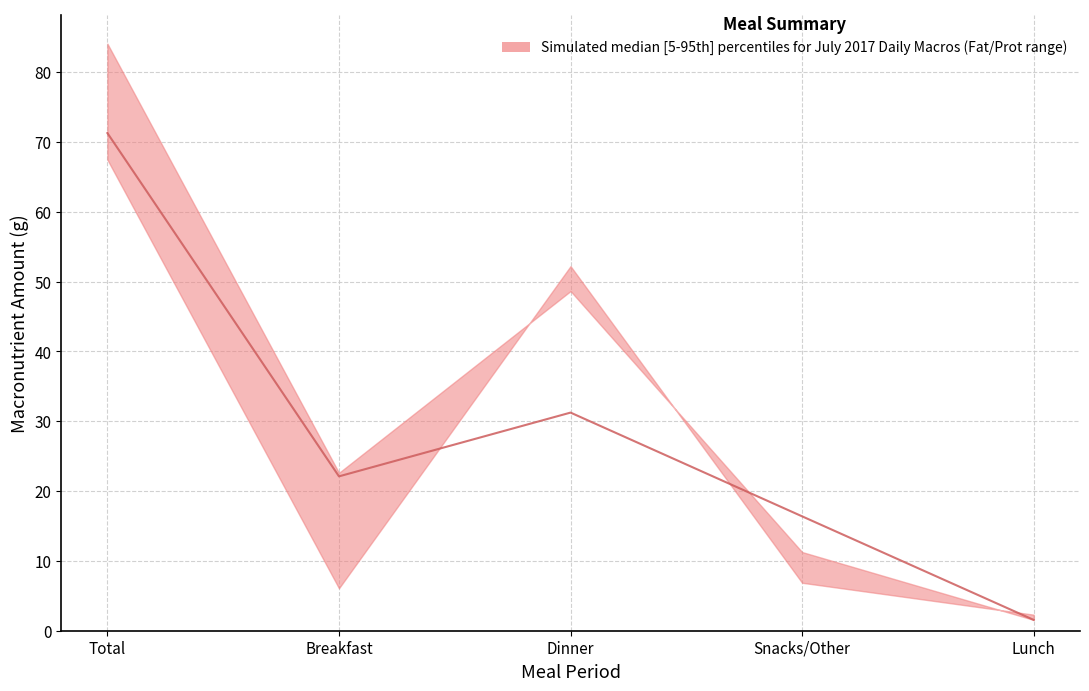

True or false: lower and upper cross at least once.

False